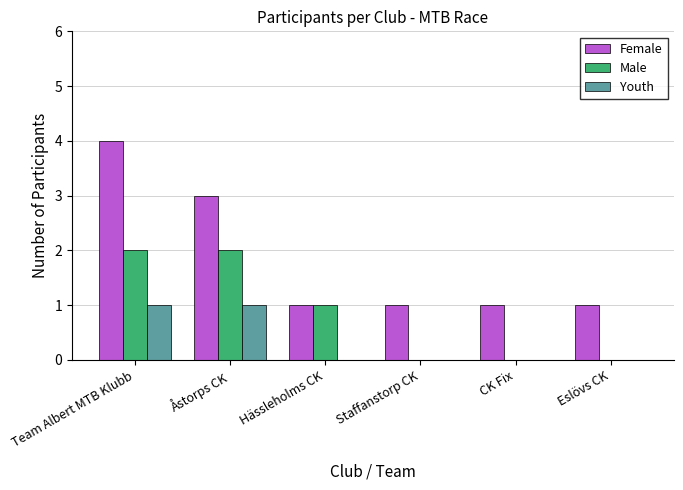

What is the spread (max minus min) of values at Eslövs CK?

1